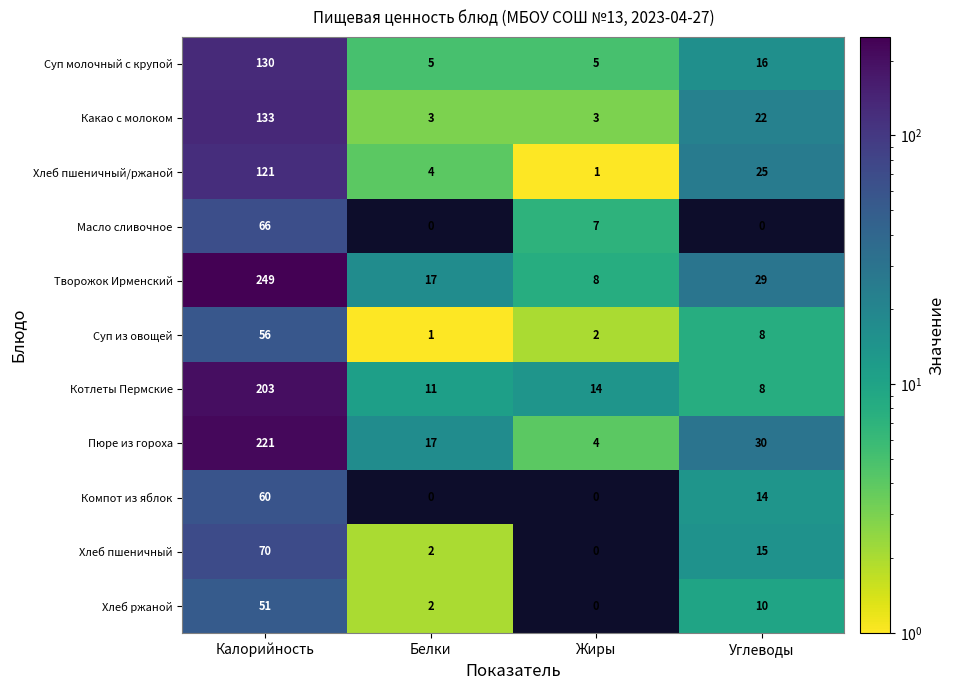

Which series has the widest spread of values?

Творожок Ирменский